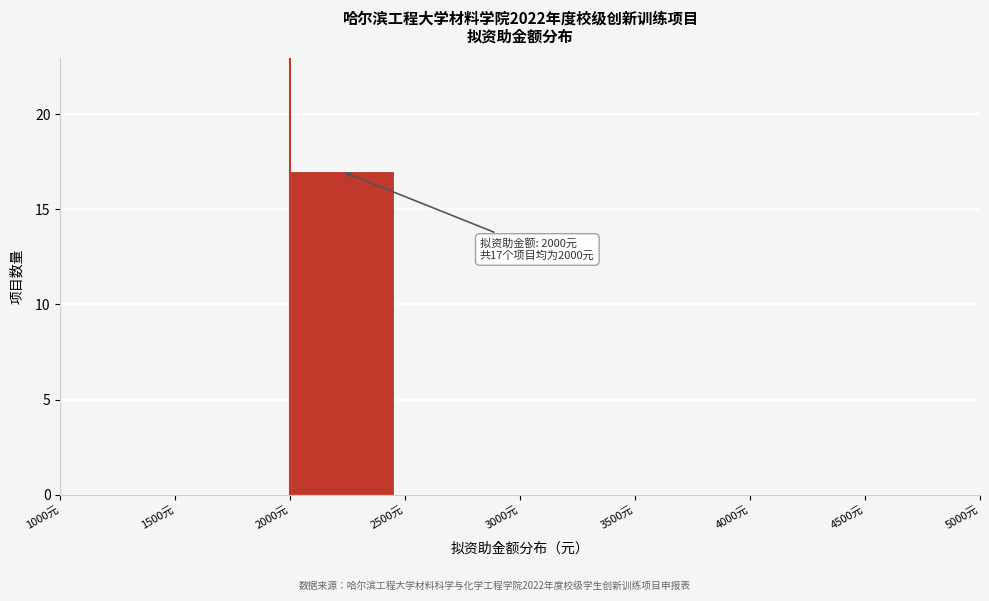

Over which range of the x-axis is the bar tallest?

2000 to 2500